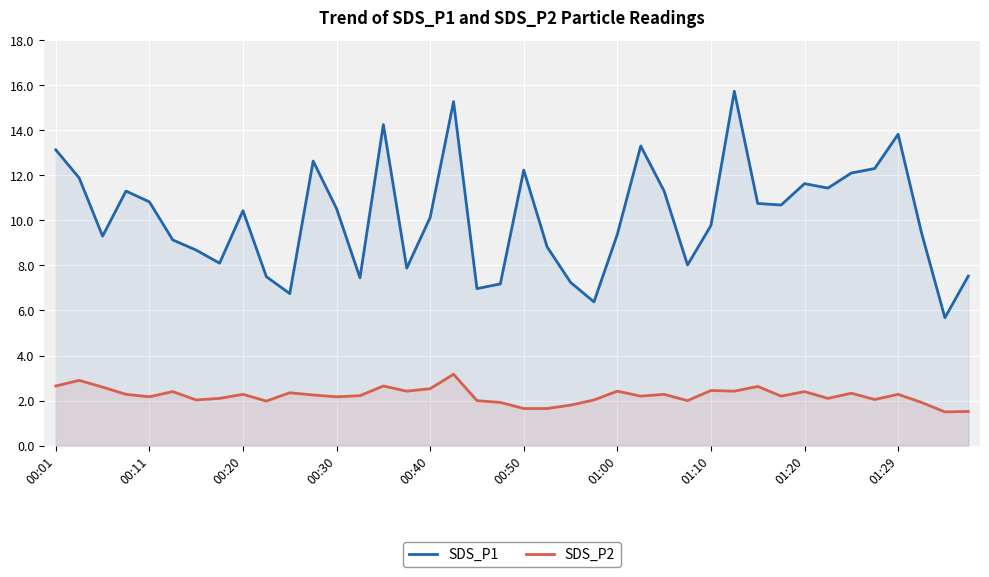

List the series in order of their peak value, highest first.

SDS_P1, SDS_P2